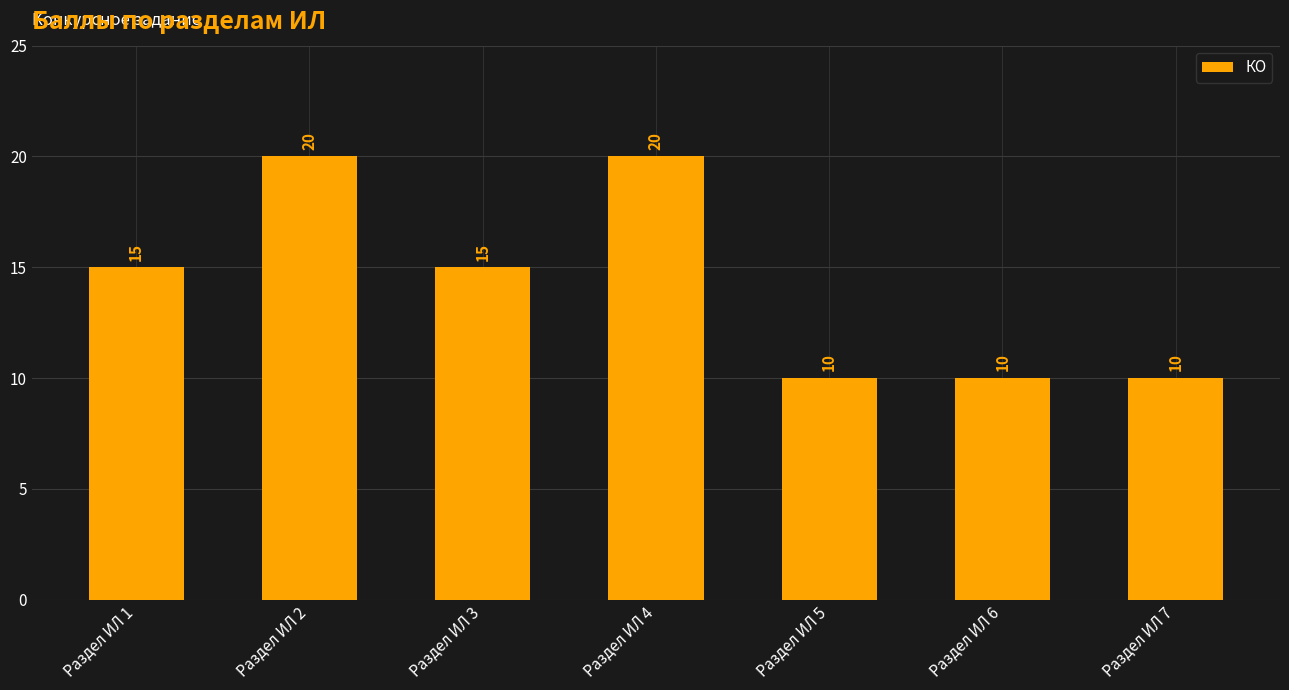

The chart shows a value of 20 at Раздел ИЛ 4. True or false?

True